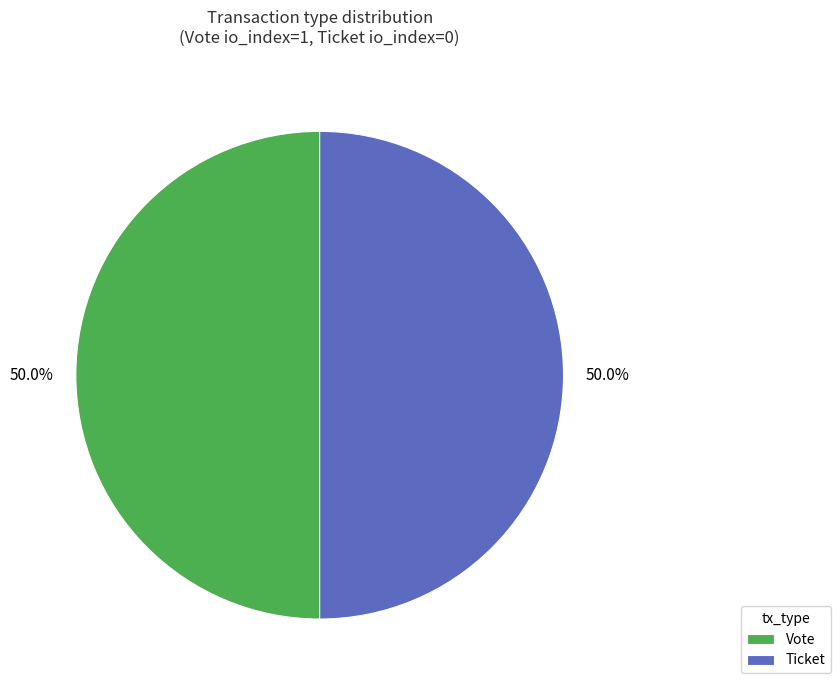

Approximately how many times larger is the value at Ticket compared to Vote?

1.0